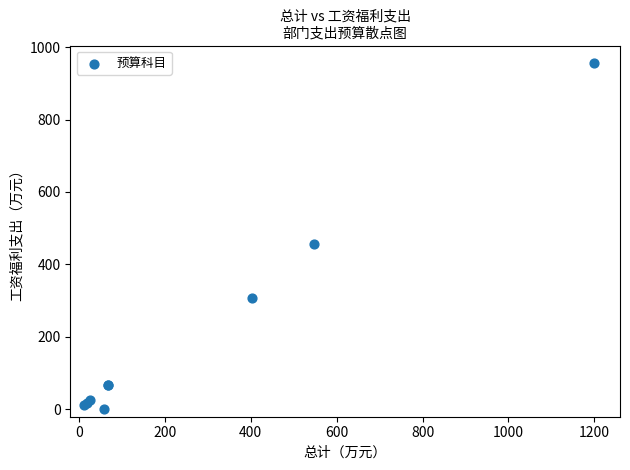

What Y value in the scatter plot is closest to 478?

457.6